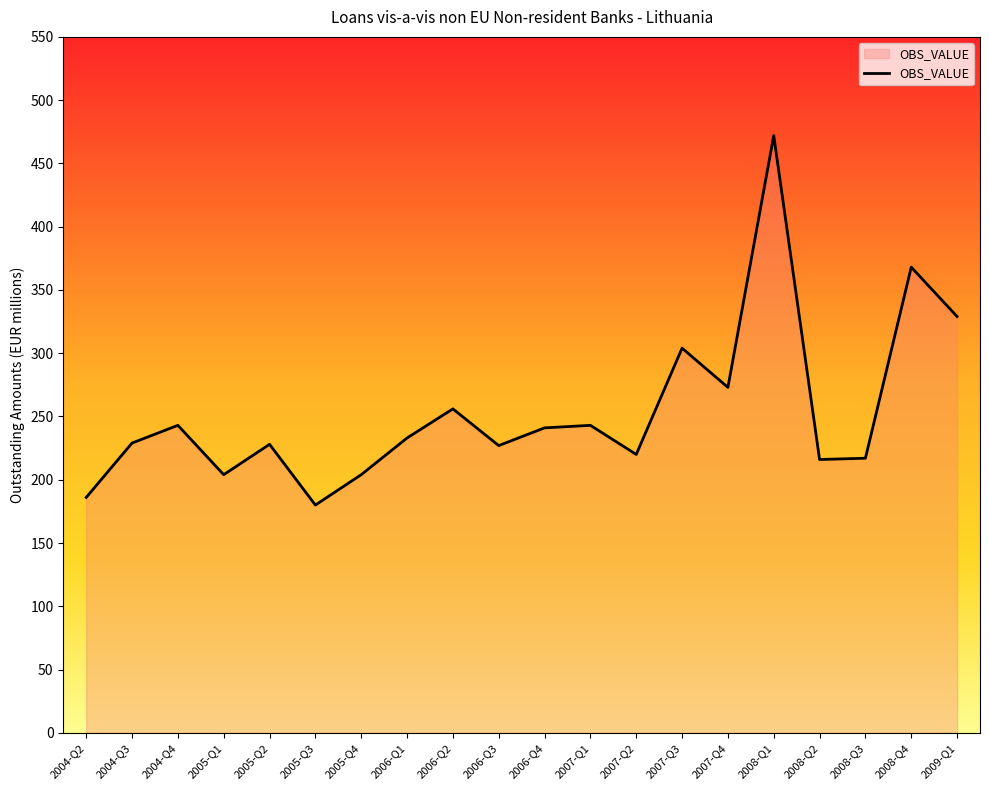

What is the minimum value shown in the chart?

180